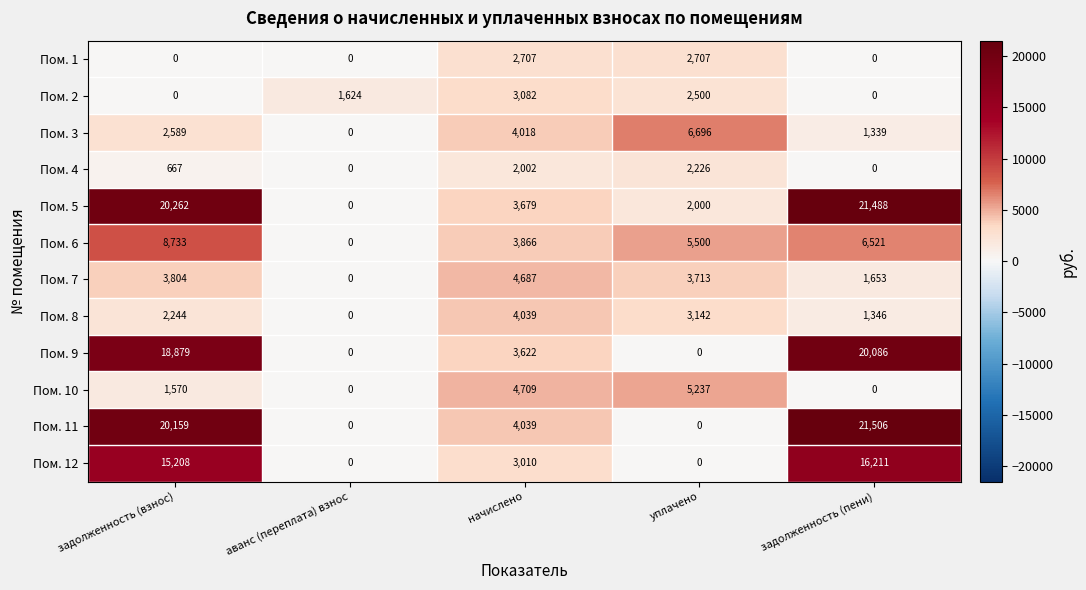

Rank the categories by Пом. 6 value from lowest to highest.

аванс (переплата) взнос, начислено, уплачено, задолженность (пени), задолженность (взнос)